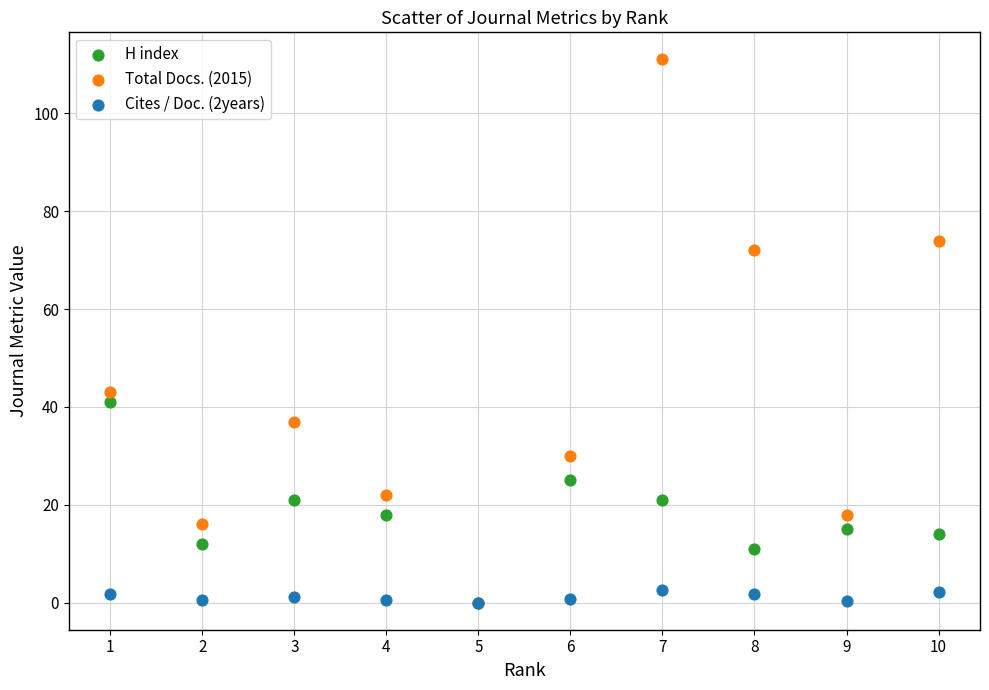

Which series has the widest spread of Y values?

Total Docs. (2015)